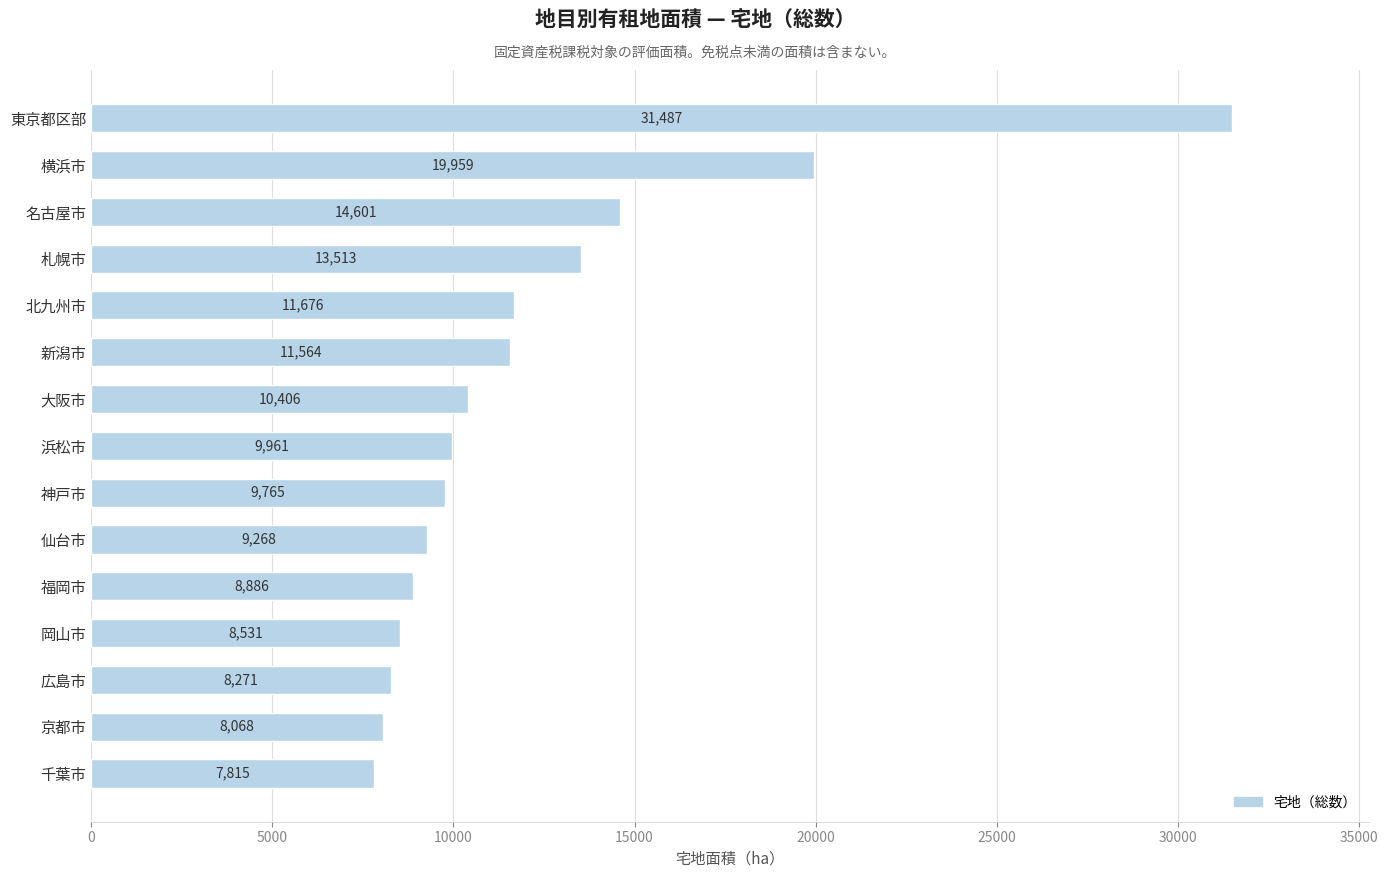

What is the average value?

12251.4